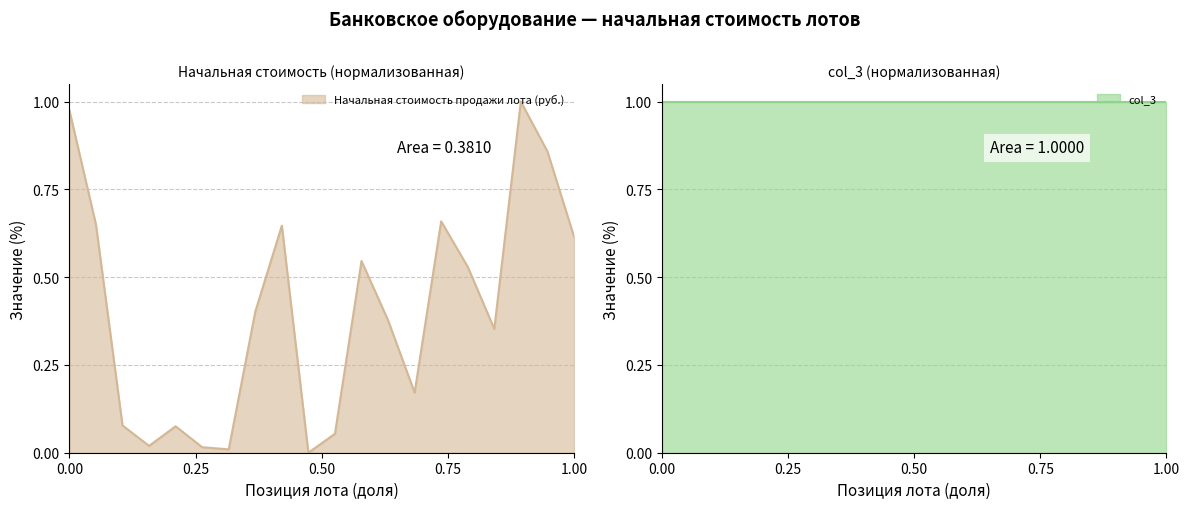

Which has a higher value, 2 or 4?

2